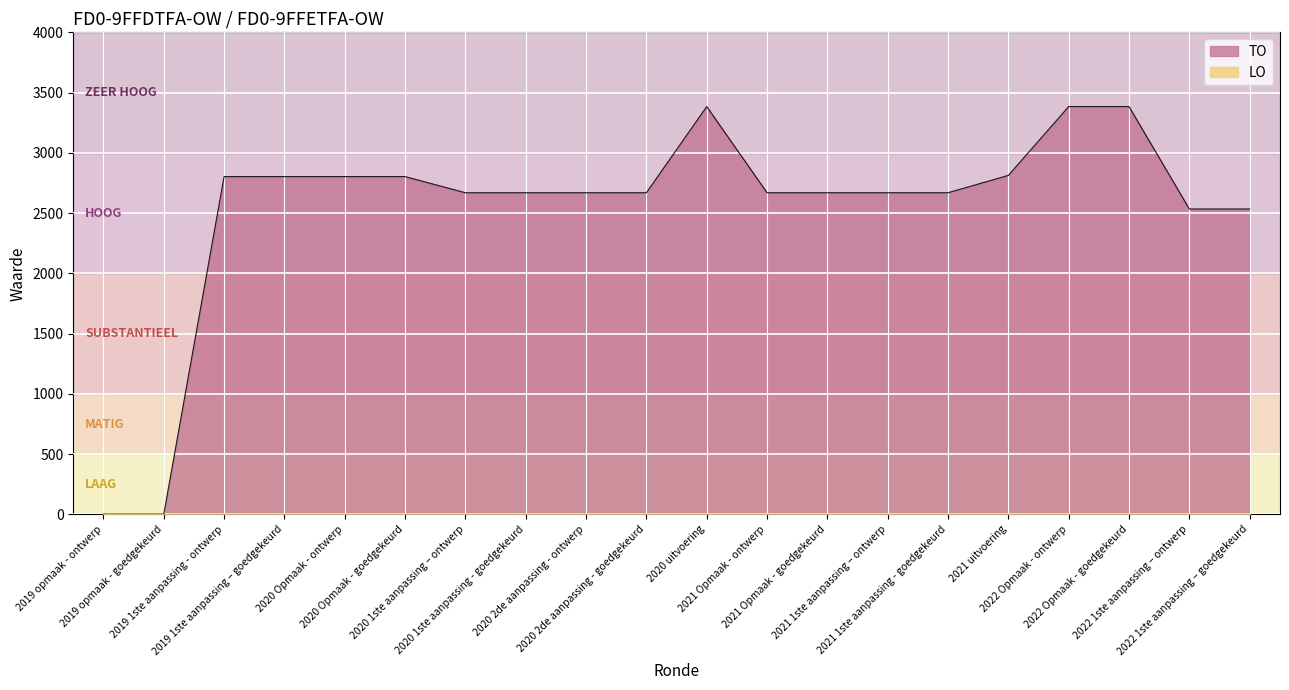

Reading left to right, what are all the values shown in this chart?

2	2	2803	2803	2803	2803	2669	2669	2669	2669	3384	2669	2669	2669	2669	2813	3384	3384	2534	2534